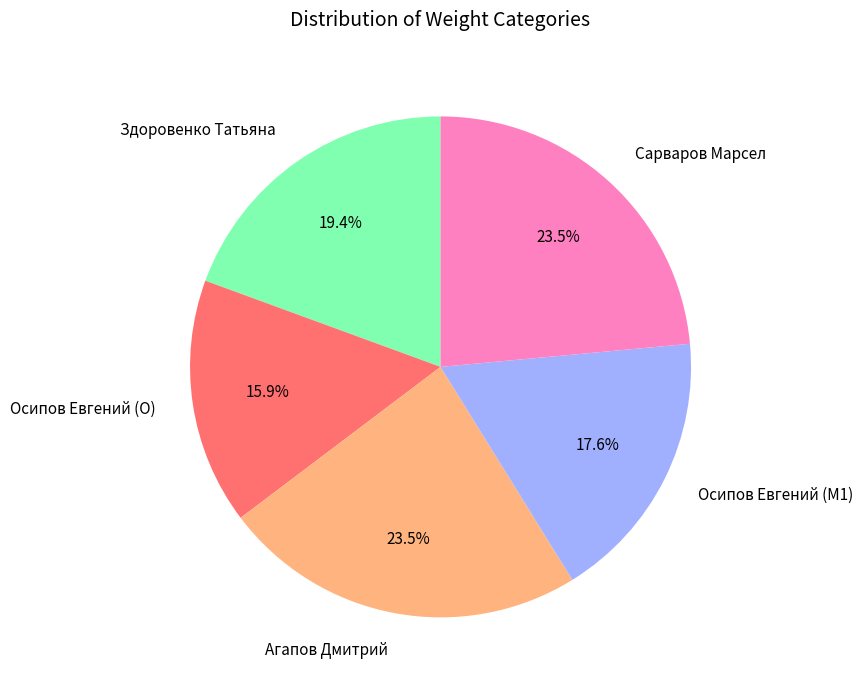

The Осипов Евгений (M1) slice represents 6% of the pie. True or false?

False